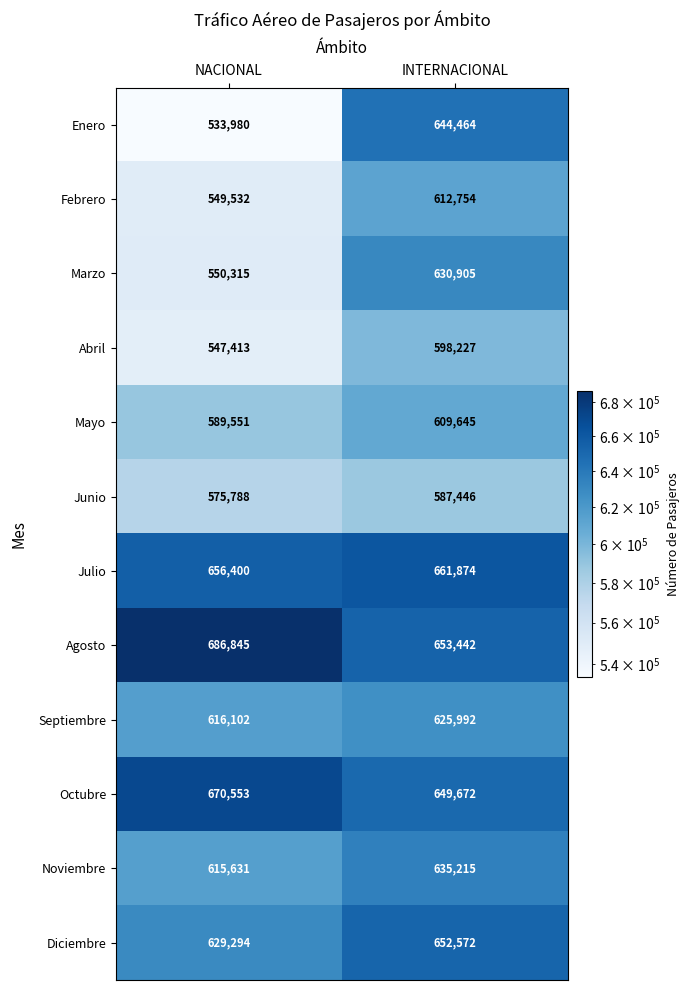

What is the difference between the maximum and minimum values in the Septiembre series?

9890